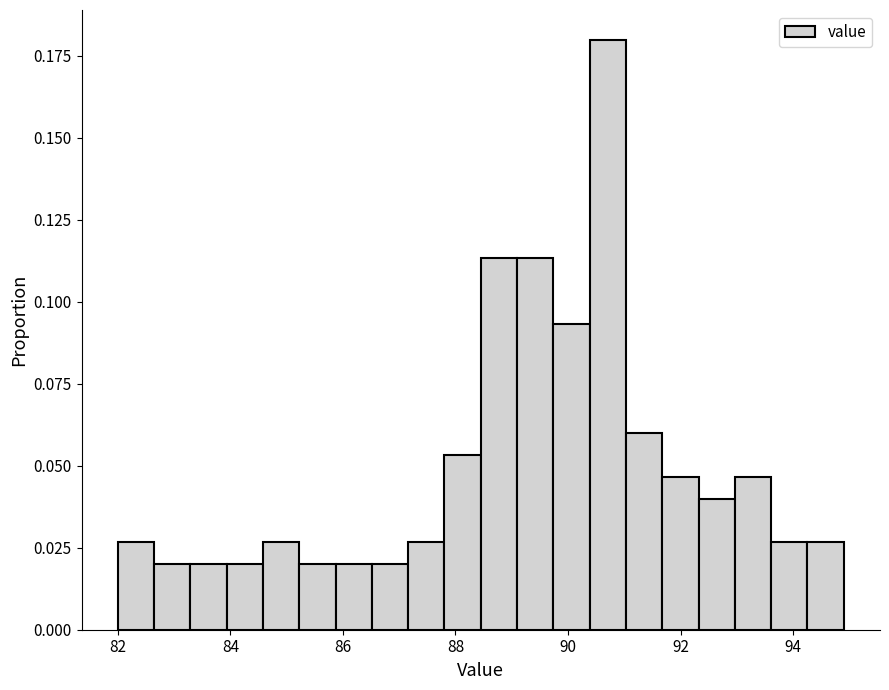

Around what value on the x-axis is the tallest bar? Give the approximate position of its centre, as read against the axis.

90.8